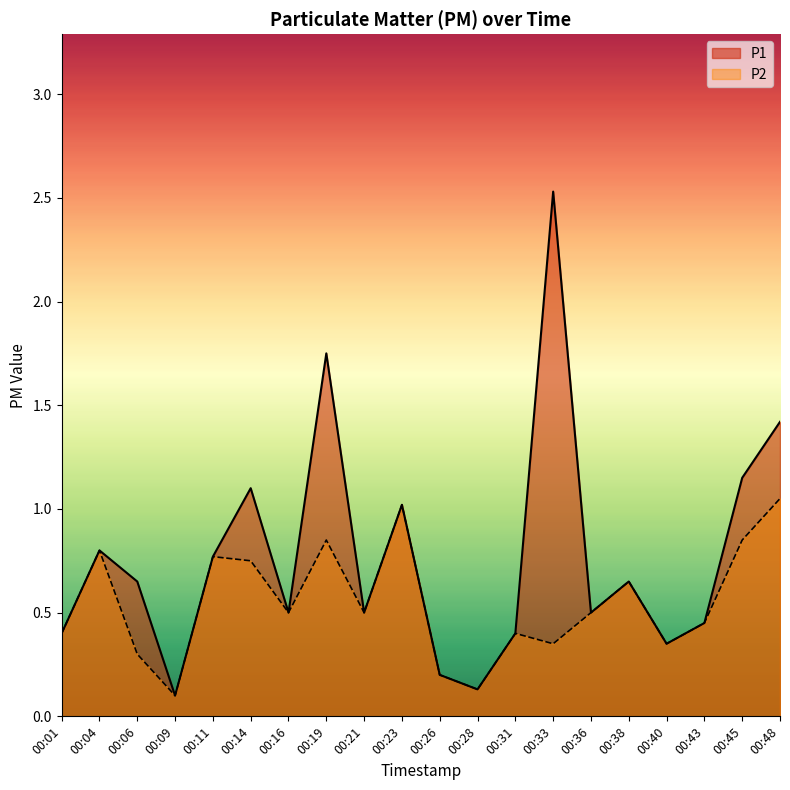

At which category does P1 reach its first local valley?

00:09